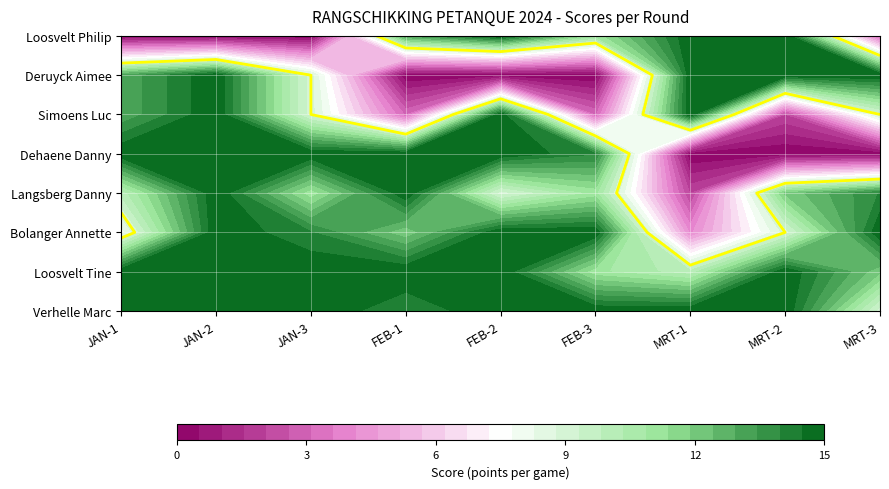

Rank the categories by Verhelle Marc value from lowest to highest.

MRT-3, FEB-1, JAN-1, JAN-2, JAN-3, FEB-2, FEB-3, MRT-1, MRT-2